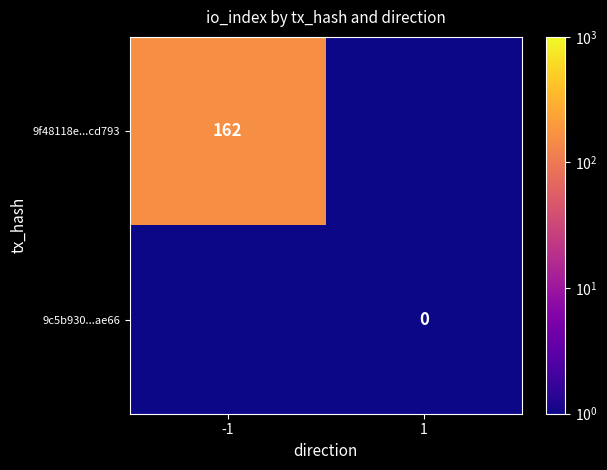

What is the maximum value shown in the chart?

162.0